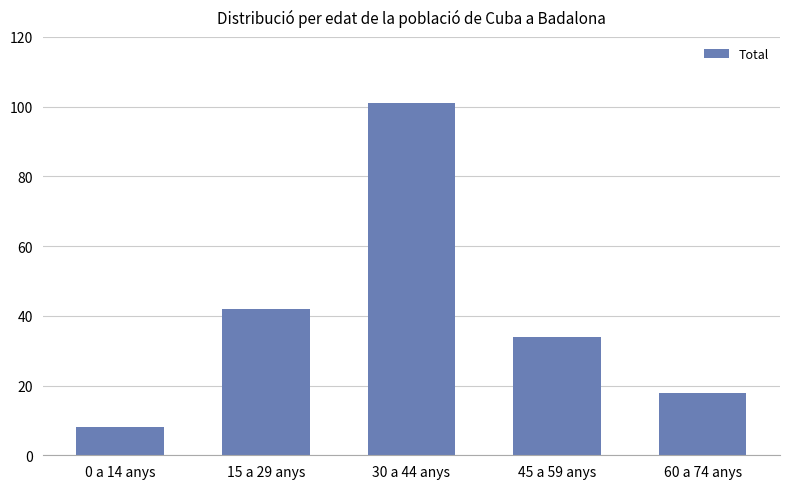

What is the sum of all values?

203